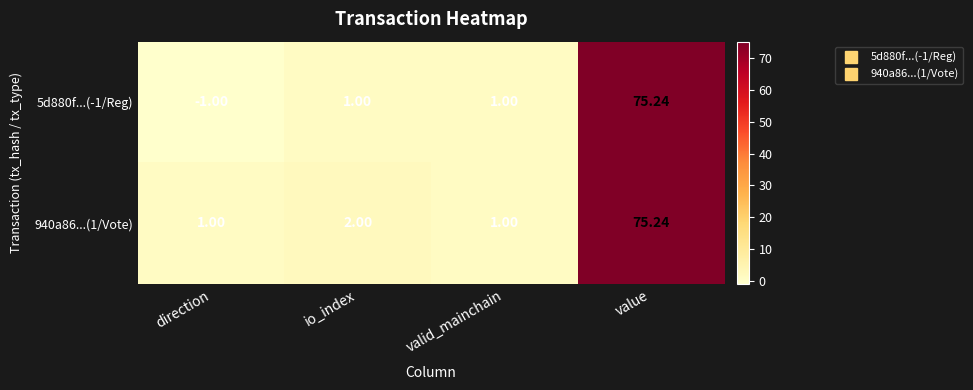

How many data points in 940a86...(1/Vote) are less than 2?

2